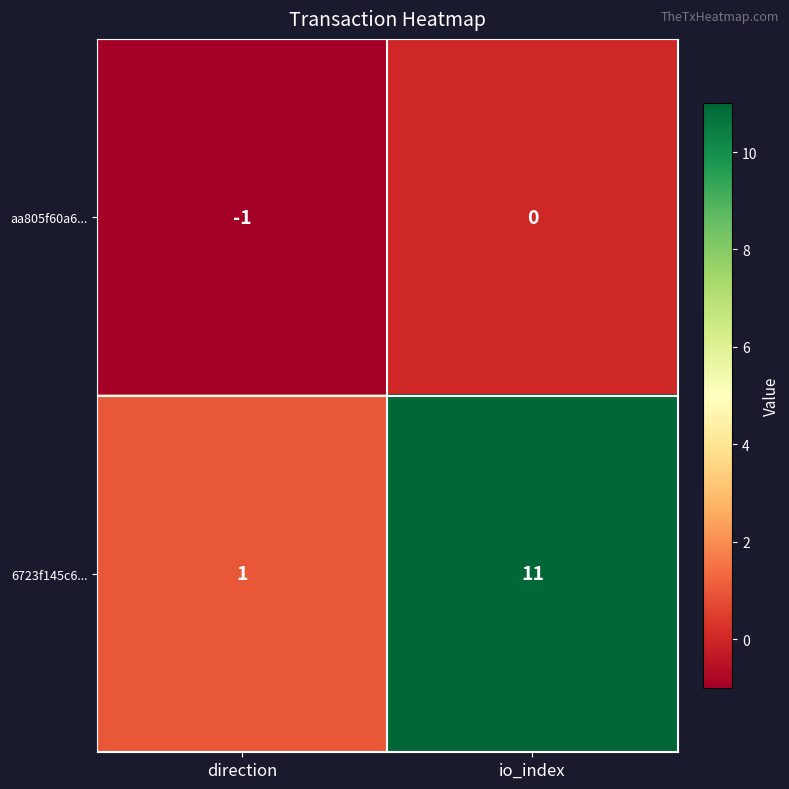

Reading left to right, list all the values displayed in this chart.

aa805f60a6...: direction=-1	io_index=0
6723f145c6...: direction=1	io_index=11